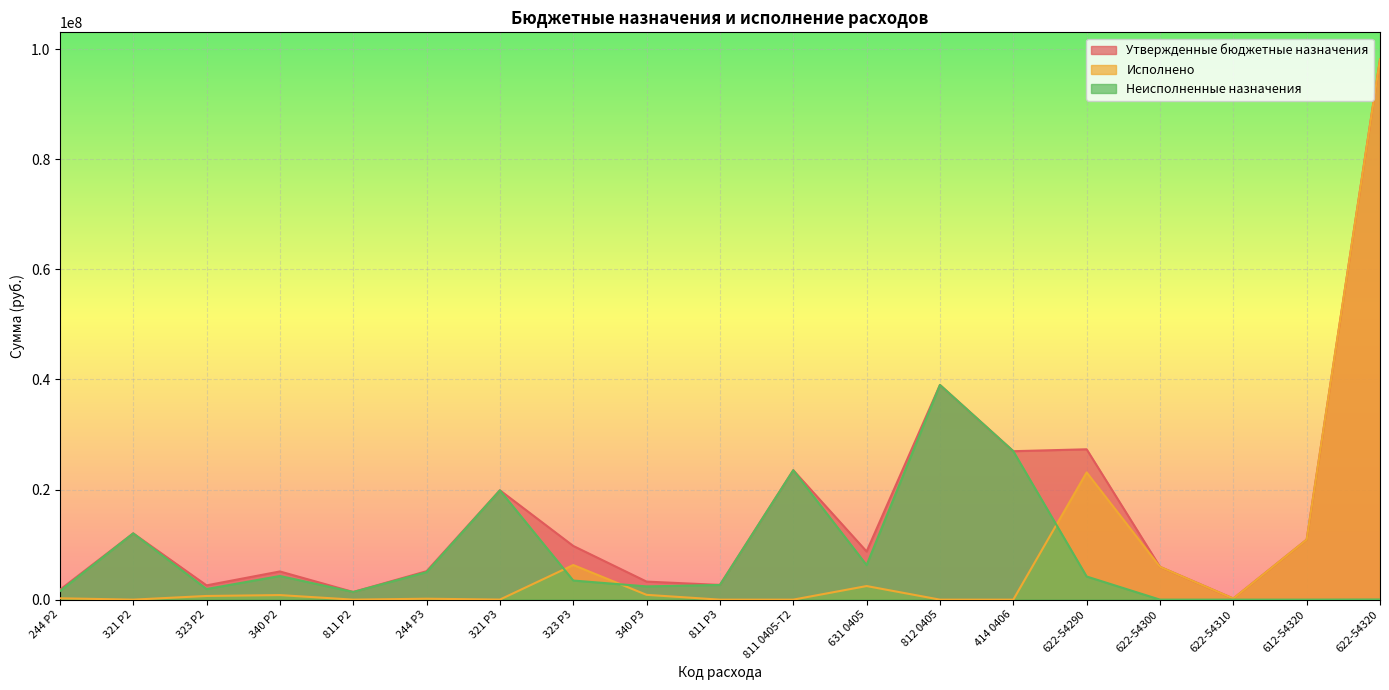

Where is Неисполненные назначения nearest to the value 19500000?

321 P3